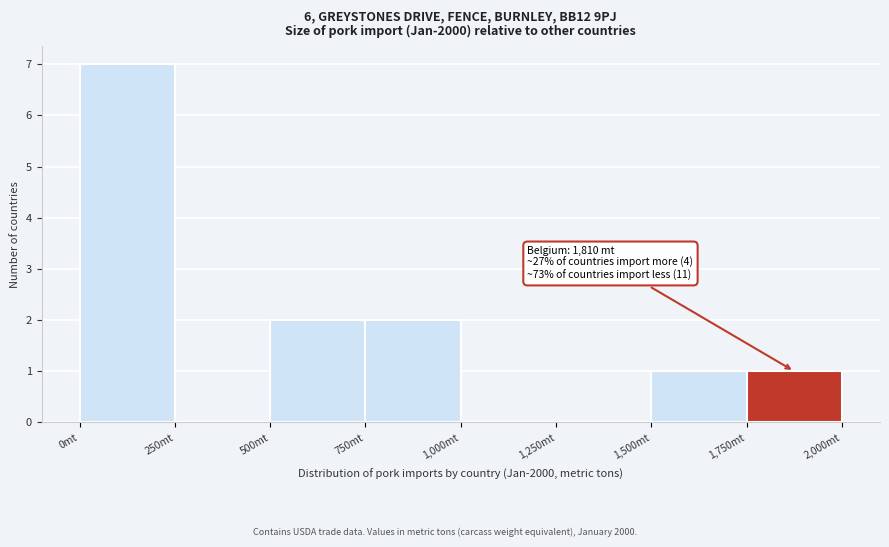

Over which range of the x-axis is the bar tallest?

0 to 250